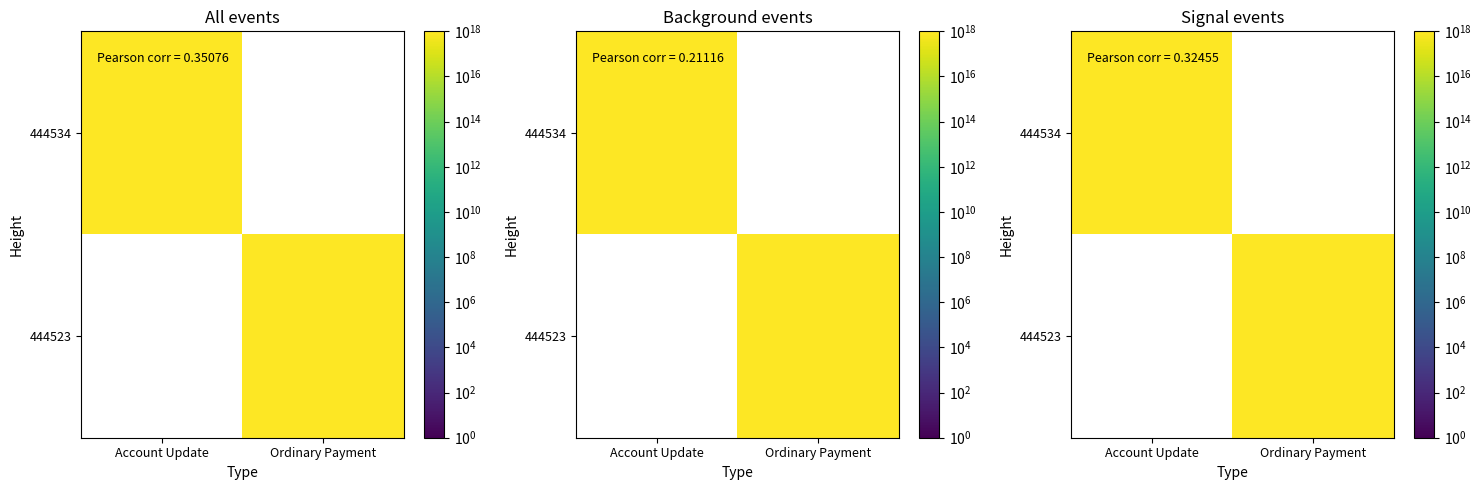

List the labels in order of 444534 value, largest first.

Account Update, Ordinary Payment